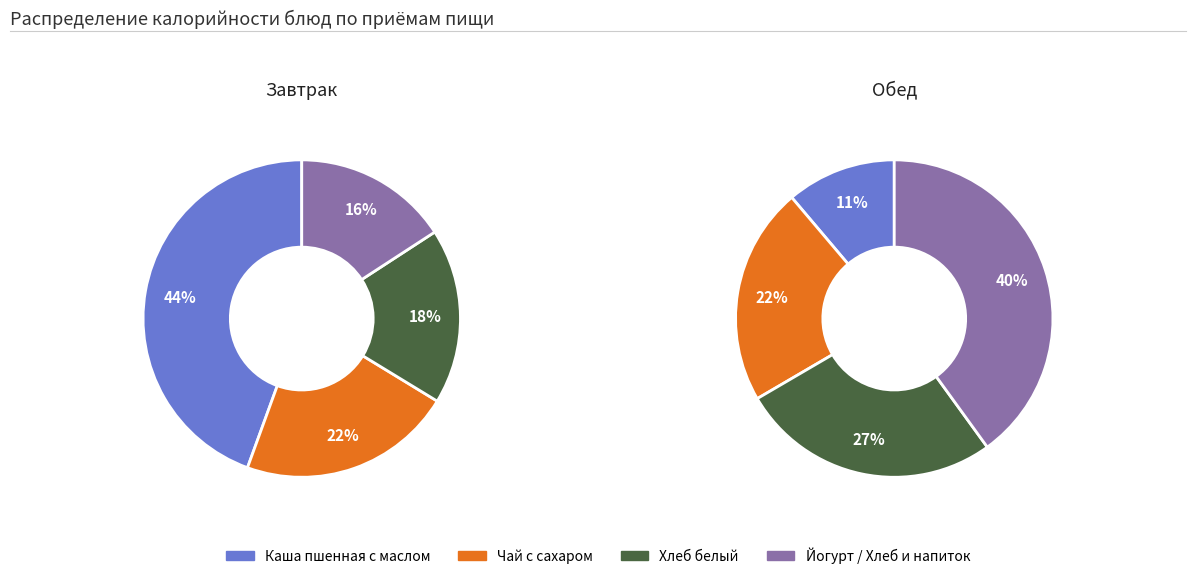

Is there any slice that represents more than half of the pie?

No